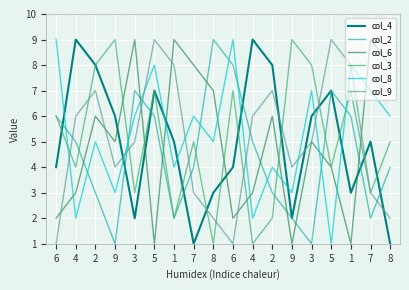

How many lines are shown in the chart?

6